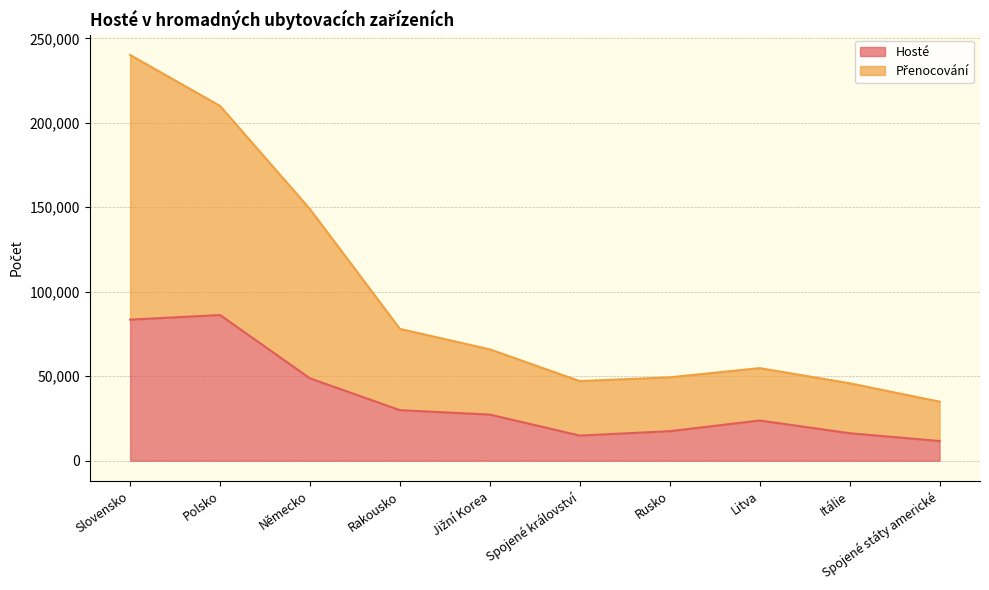

What is the spread (max minus min) of values at Slovensko?

156665